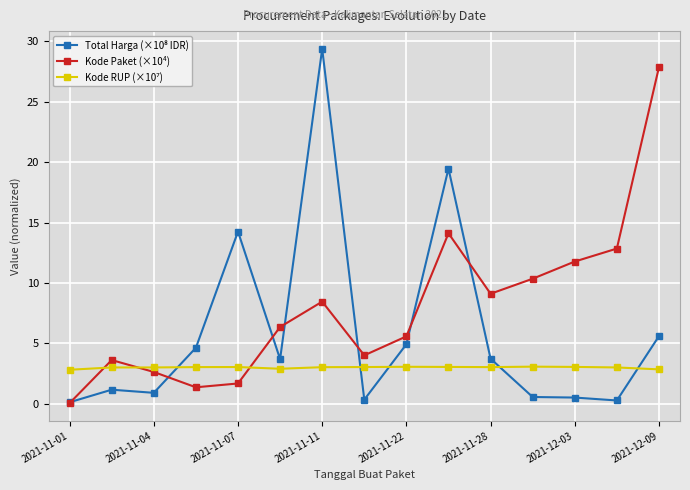

What is the smallest value displayed?

0.1